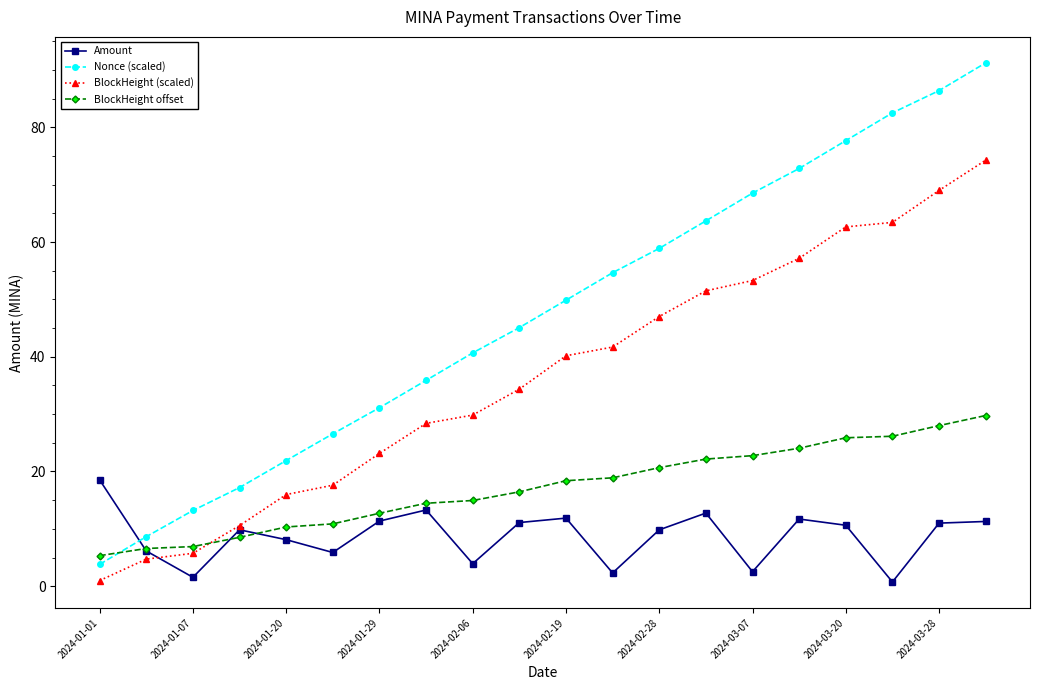

List the series in order of their peak value, highest first.

Nonce (scaled), BlockHeight (scaled), BlockHeight offset, Amount